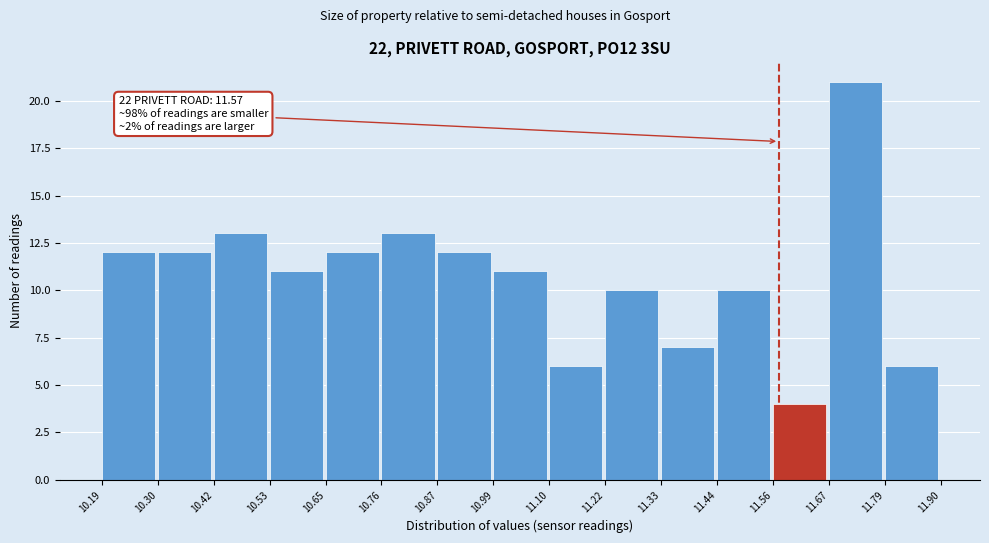

Which range on the x-axis has the tallest bar?

11.67 to 11.79